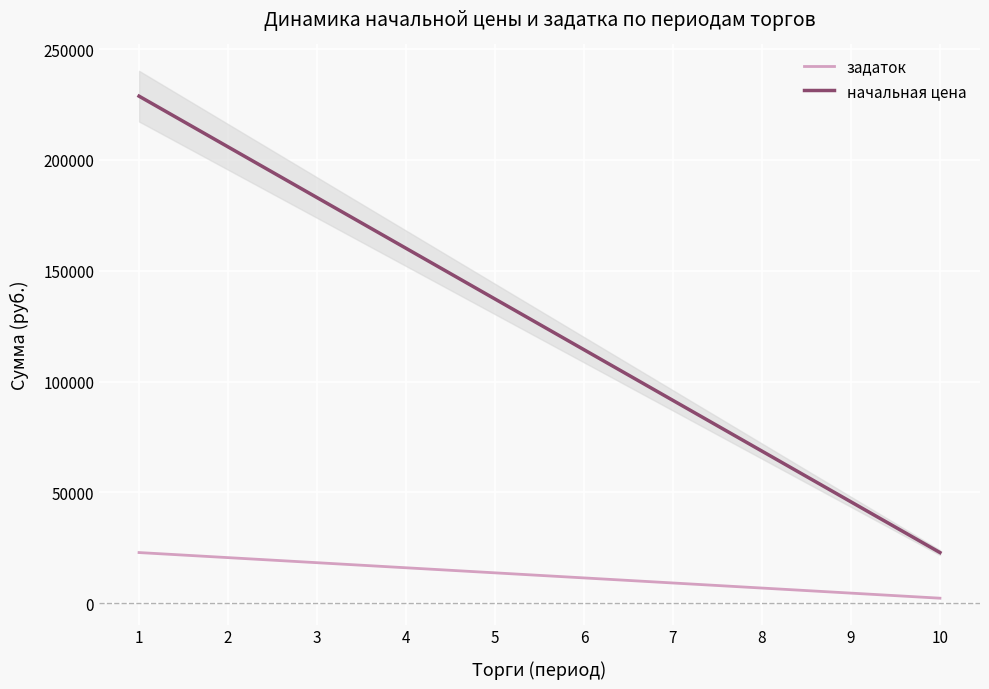

Reading right to left, list all the values displayed in this chart.

задаток: 10=2287.5	9=4575.1	8=6862.6	7=9150.1	6=11437.7	5=13725.2	4=16012.7	3=18300.3	2=20587.8	1=22875.3
начальная цена: 10=22875.3	9=45750.6	8=68626.0	7=91501.3	6=114376.6	5=137251.9	4=160127.2	3=183002.5	2=205877.9	1=228753.2